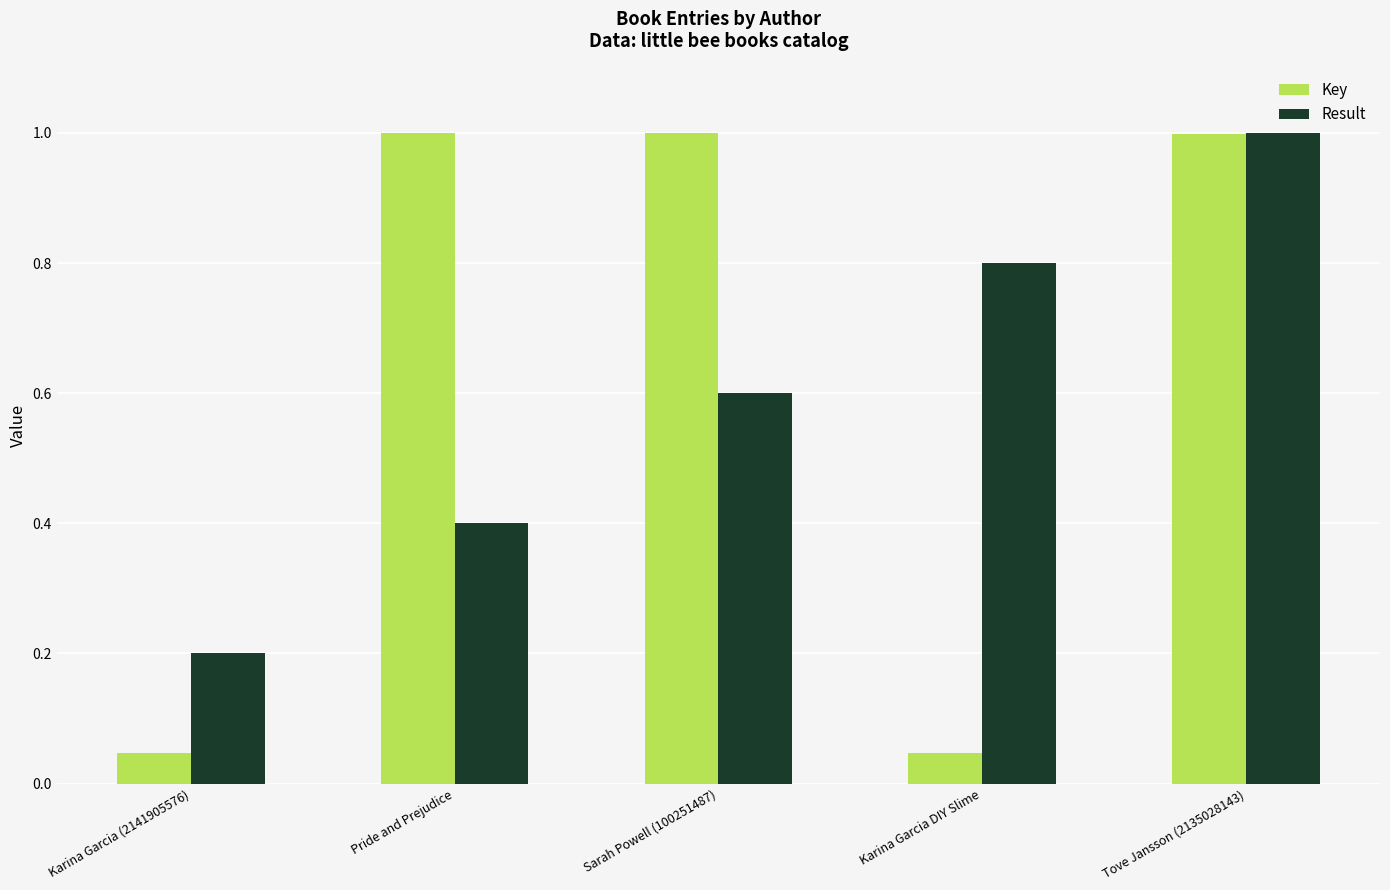

The value of Result at Tove Jansson (2135028143) is 1.0. True or false?

True